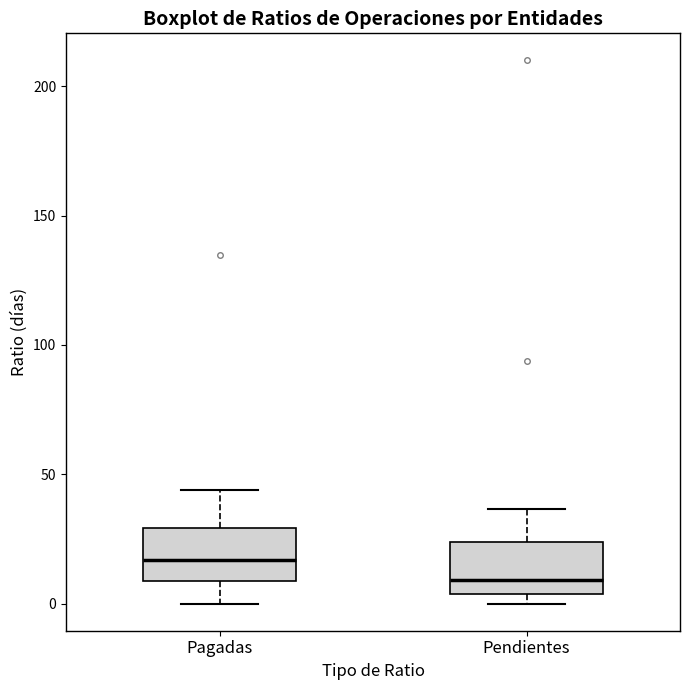

Which box has the highest median line?

Pagadas